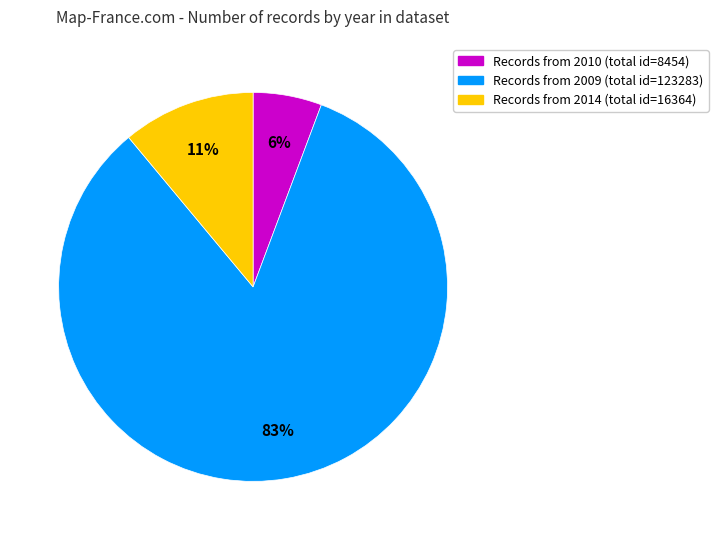

Which has a higher value, Records from 2010 (total id=8454) or Records from 2014 (total id=16364)?

Records from 2014 (total id=16364)